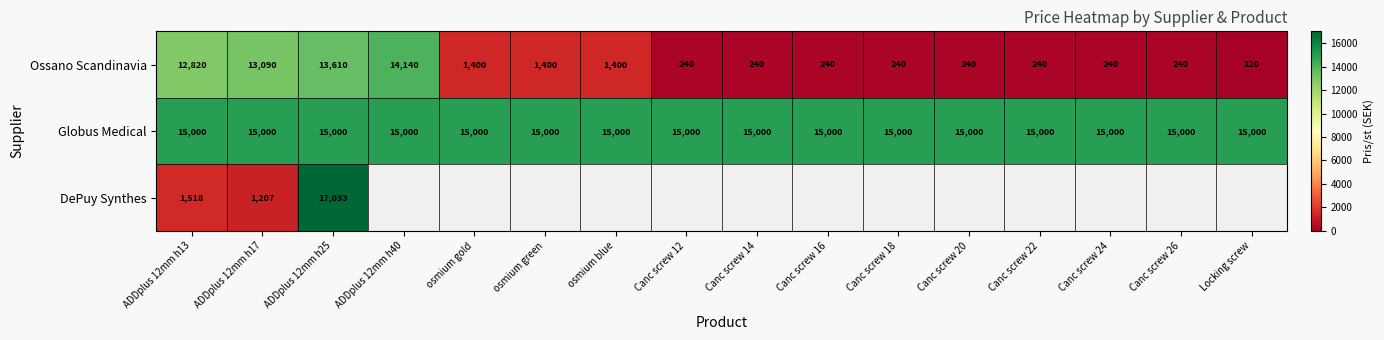

What is the spread (max minus min) of values at ADDplus 12mm h17?

13793